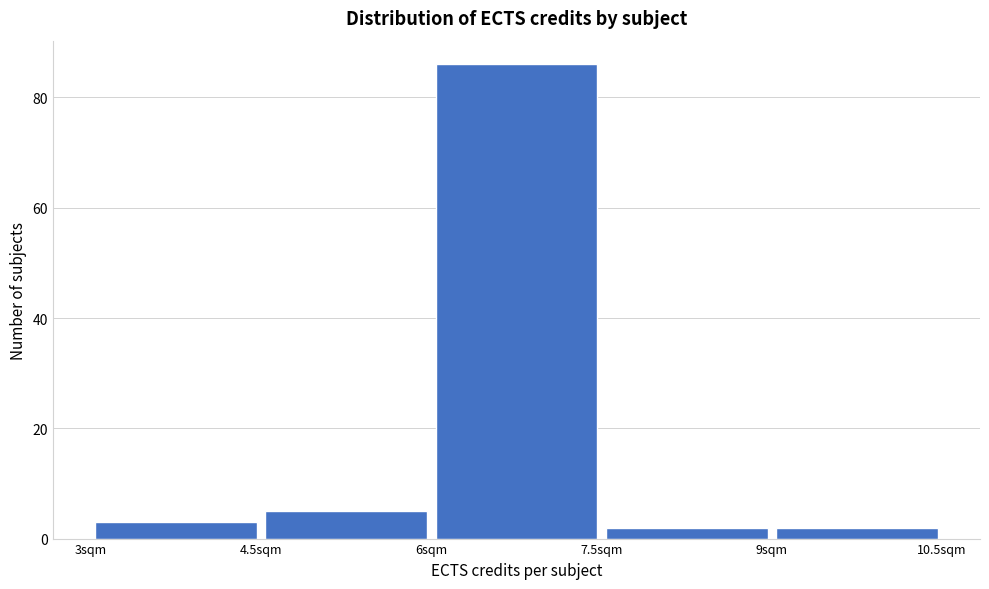

How tall is the bar that spans 6.0 to 7.5 on the x-axis? Neither the bar edges nor the heights are printed on the chart, so give them approximately, as read against the axes.

86